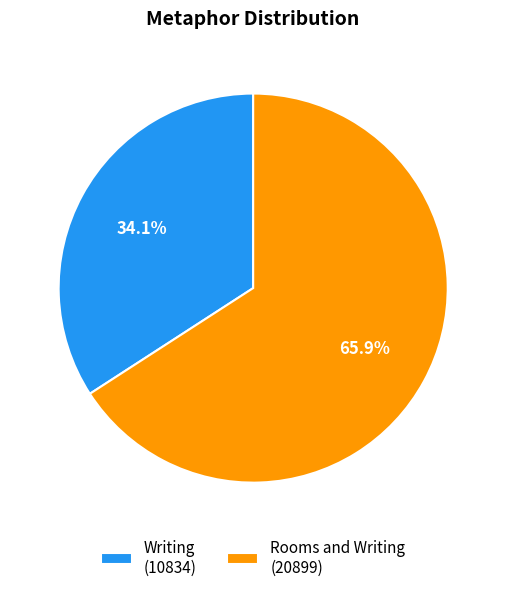

What is the ratio of the value at Writing to the value at Rooms and Writing?

0.5